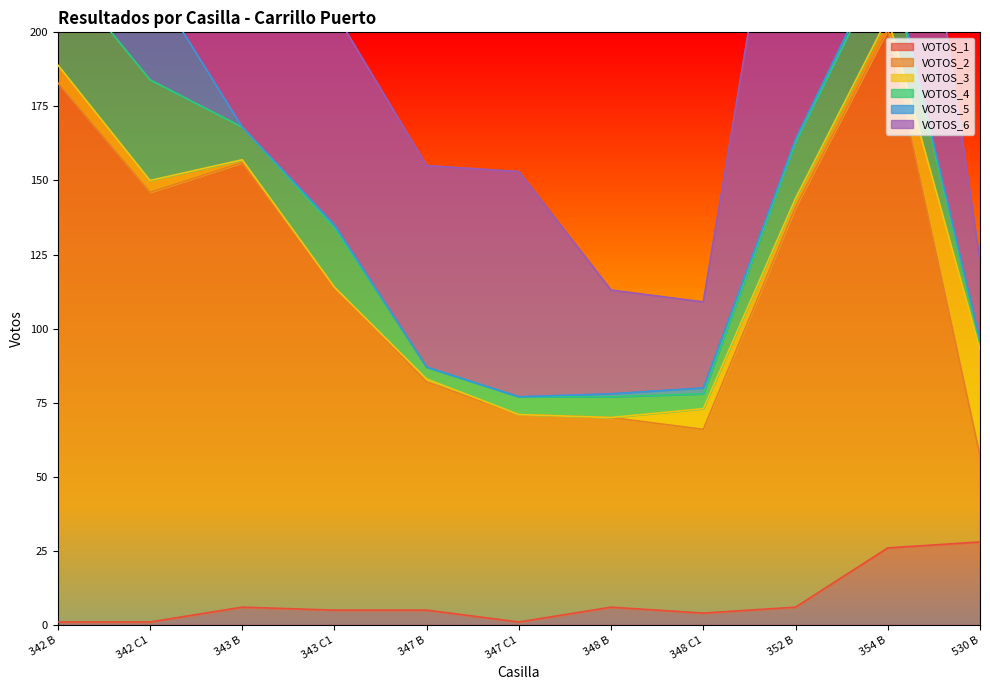

At which label is VOTOS_4 closest to 18?

352 B